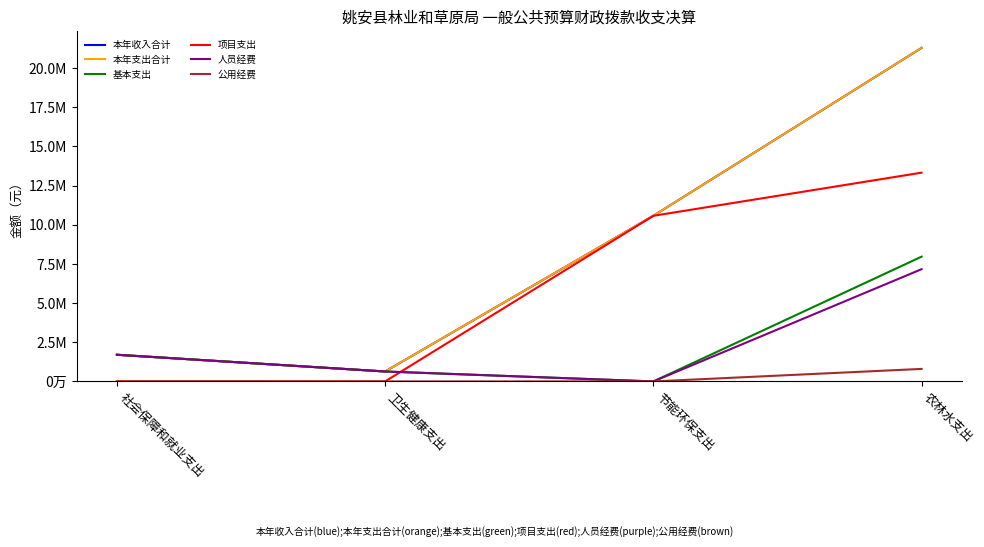

Does the chart display data point markers on the line(s)?

No